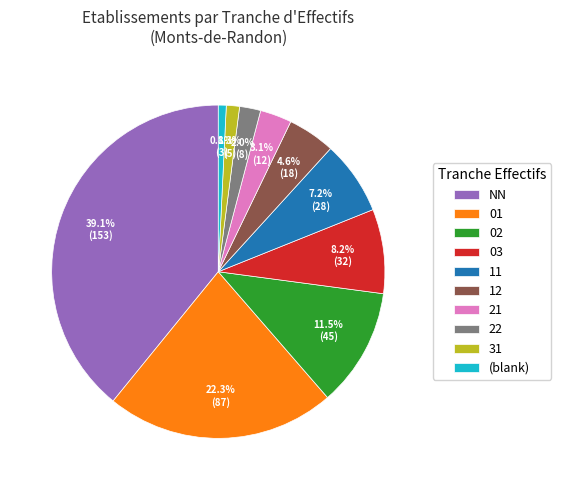

How many slices are in this pie chart?

10